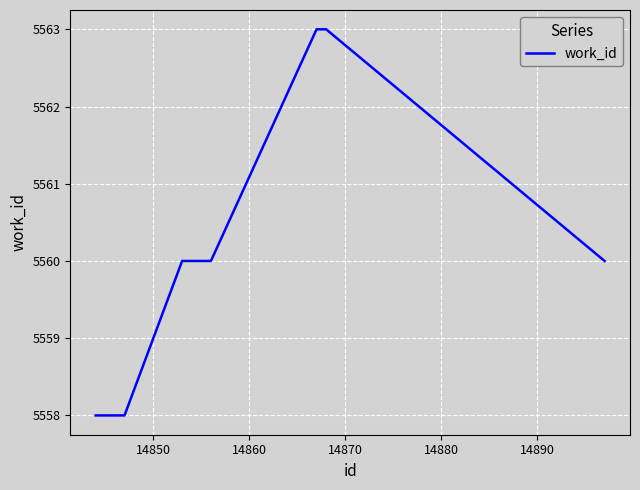

What is the difference between the maximum and minimum values?

5